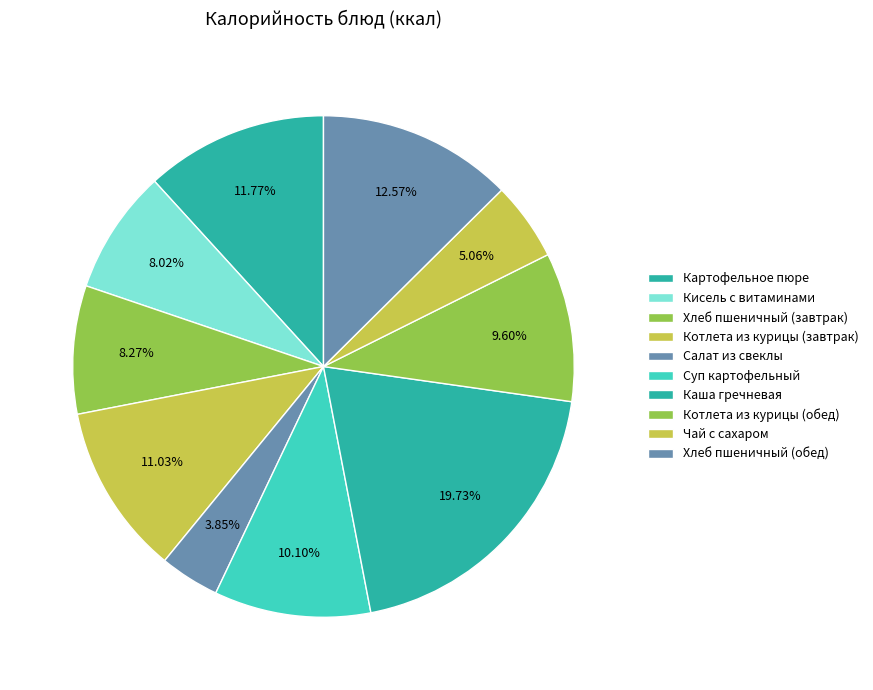

To the nearest percent, what portion does Котлета из курицы (завтрак) represent?

11%